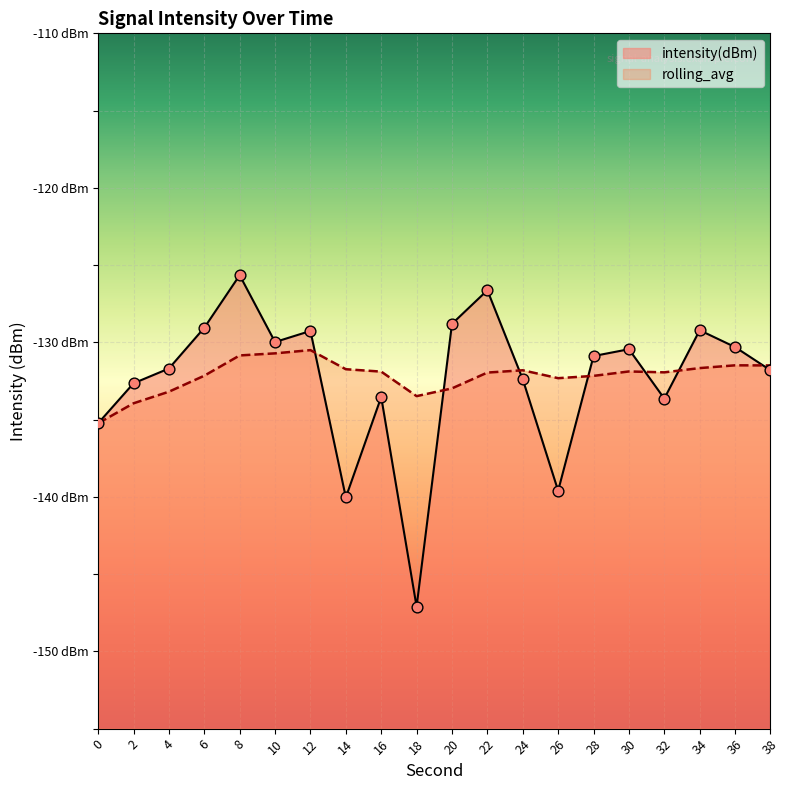

Which series has the largest total across all categories?

rolling_avg